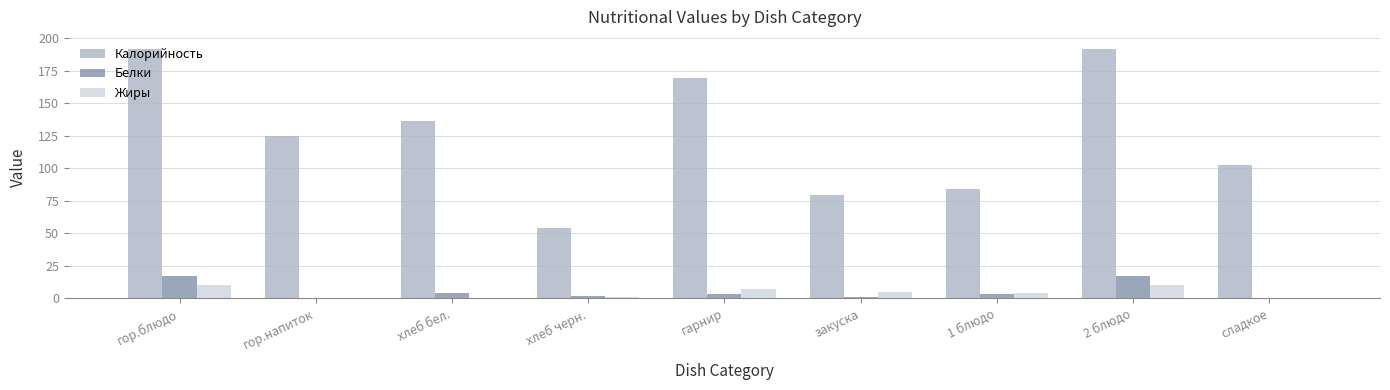

Does the chart contain stacked bars?

No